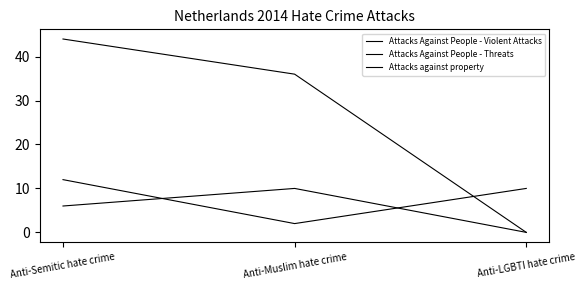

List the labels in order of Attacks against property value, largest first.

Anti-Semitic hate crime, Anti-Muslim hate crime, Anti-LGBTI hate crime